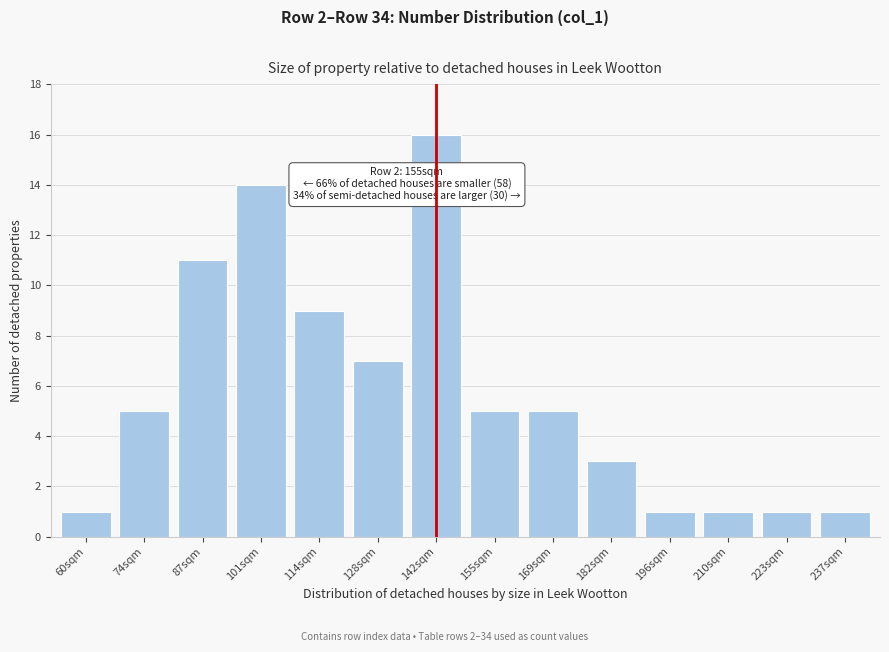

Reading left to right, what are all the values shown in this chart?

1	5	11	14	9	7	16	5	5	3	1	1	1	1